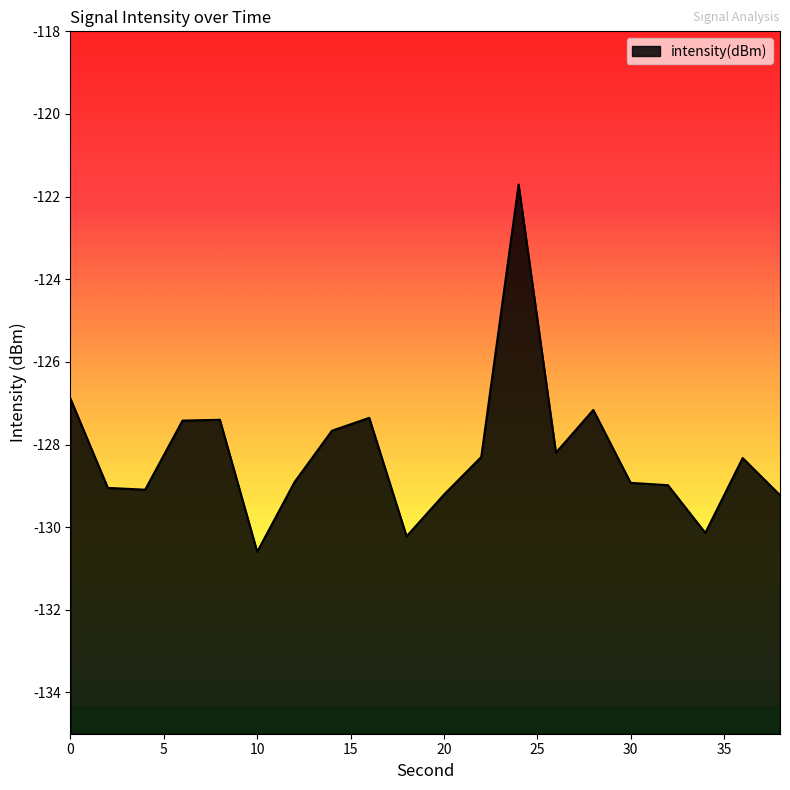

Where is the first local minimum?

4